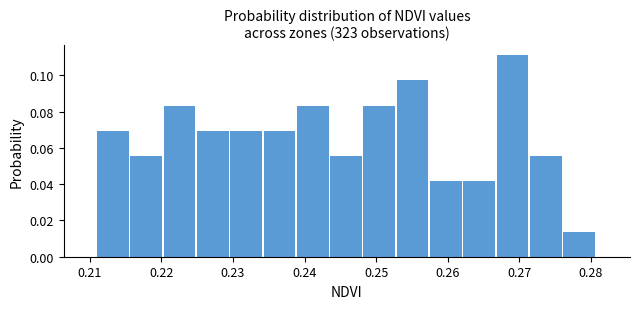

How tall is the bar that spans 0.258 to 0.262 on the x-axis? Neither the bar edges nor the heights are printed on the chart, so give them approximately, as read against the axes.

0.042